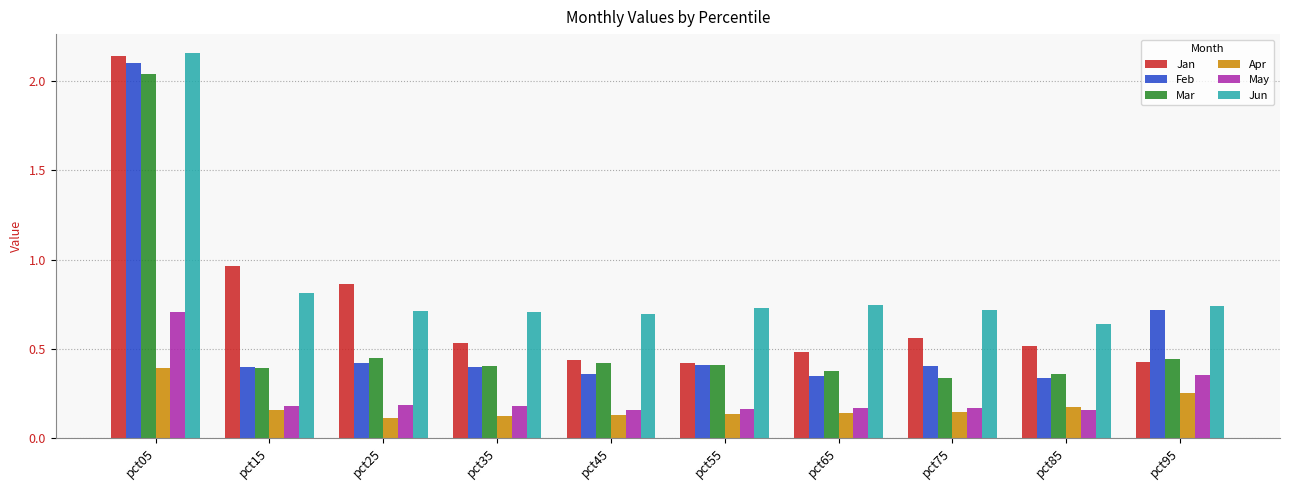

How many series are shown in this chart?

6